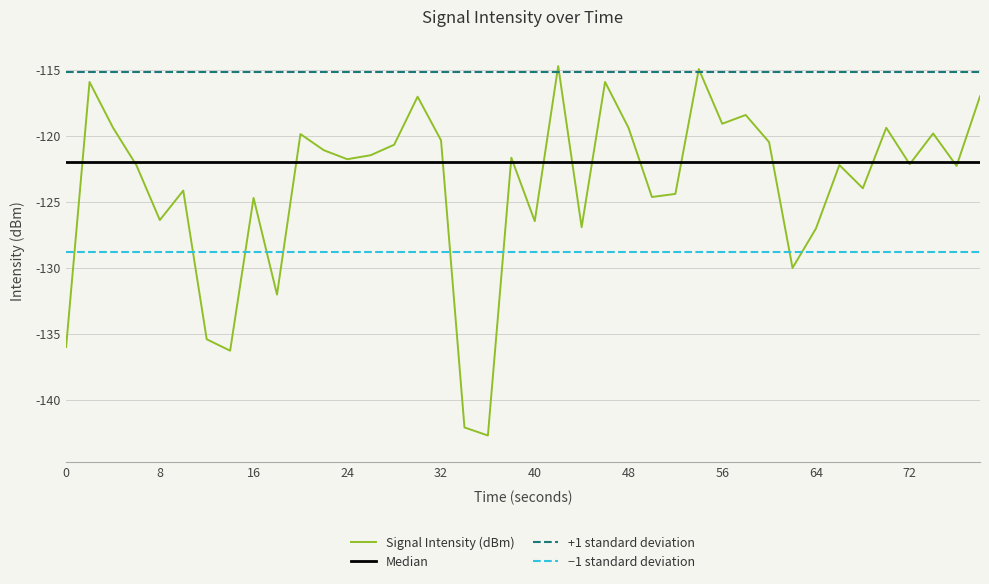

The Signal Intensity (dBm) series shows -45.3 at 48. True or false?

False